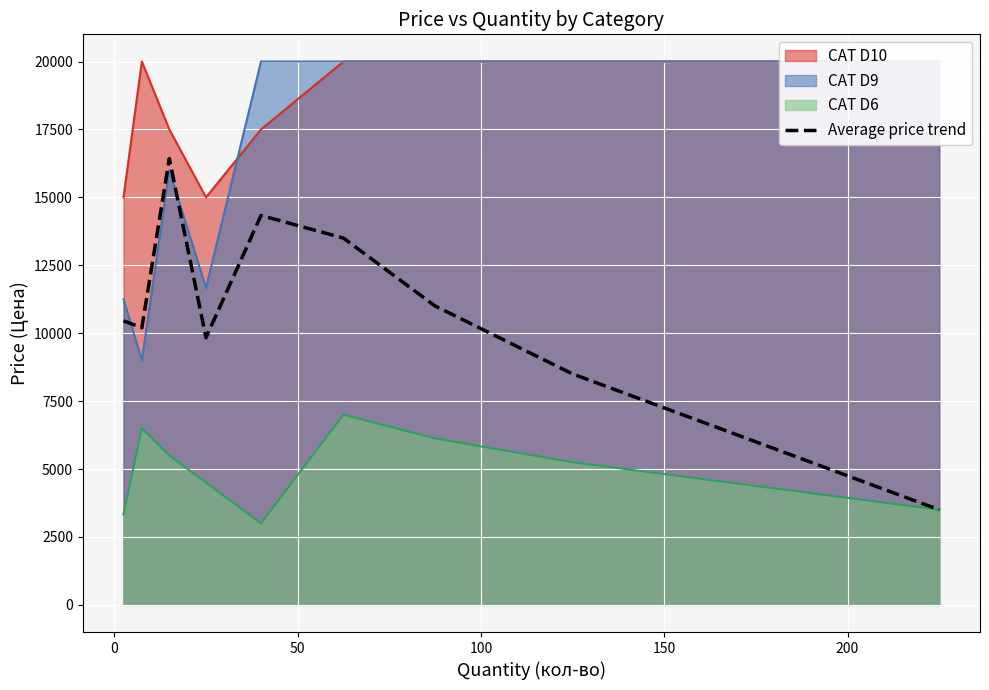

What is the maximum value for CAT D6?

7000.0